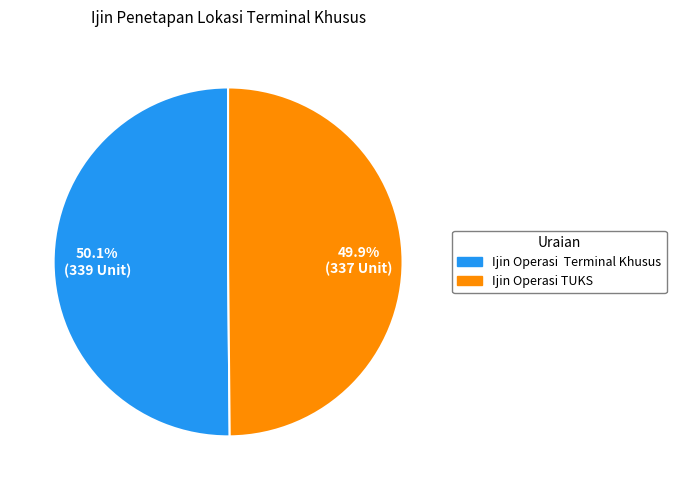

What is the ratio of the value at Ijin Operasi Terminal Khusus to the value at Ijin Operasi TUKS?

1.0